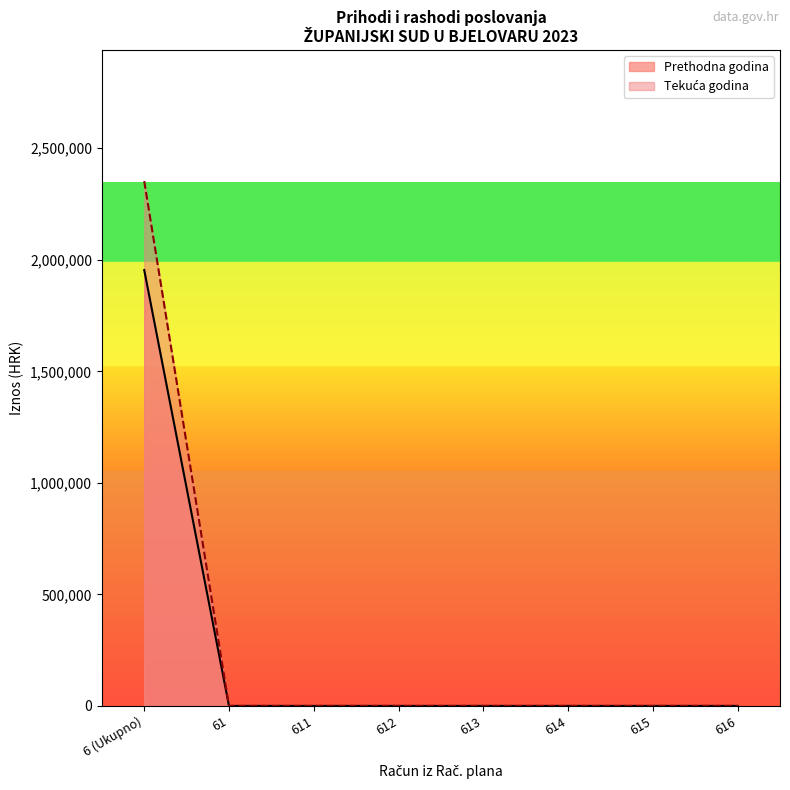

At which category is the sum across all series the highest?

6 (Ukupno)